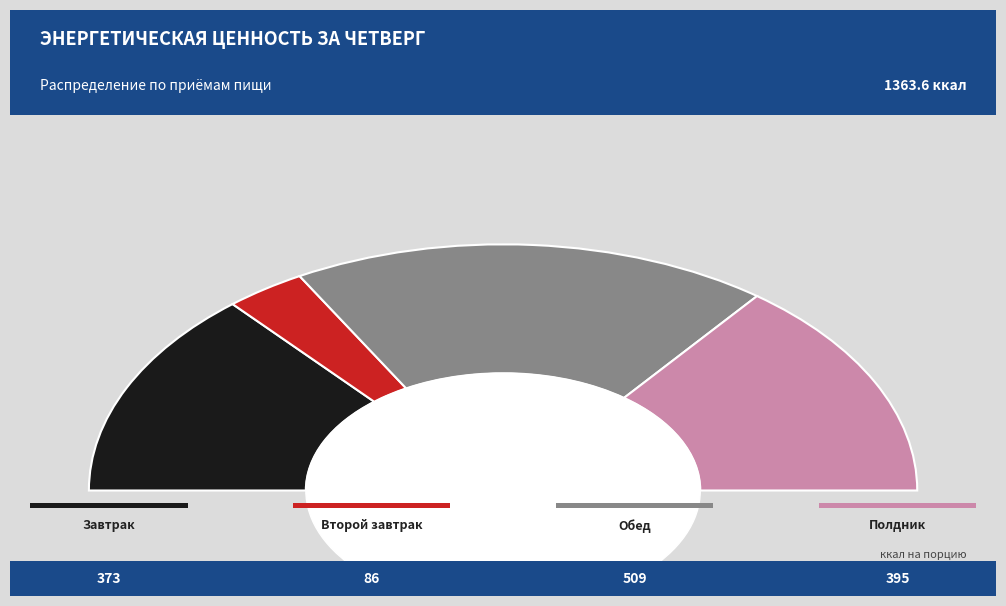

Does Второй завтрак represent more than half of the total?

No